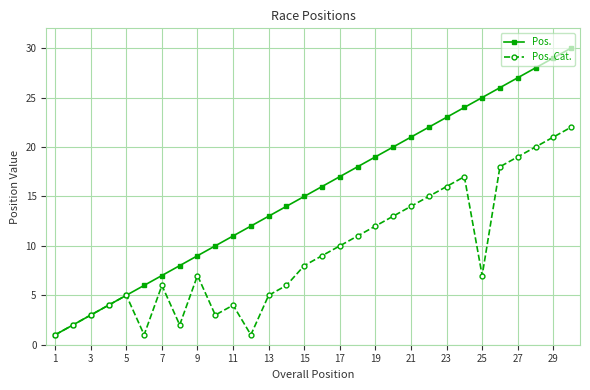

True or false: Pos. has more than 0 points higher than both neighbors.

False